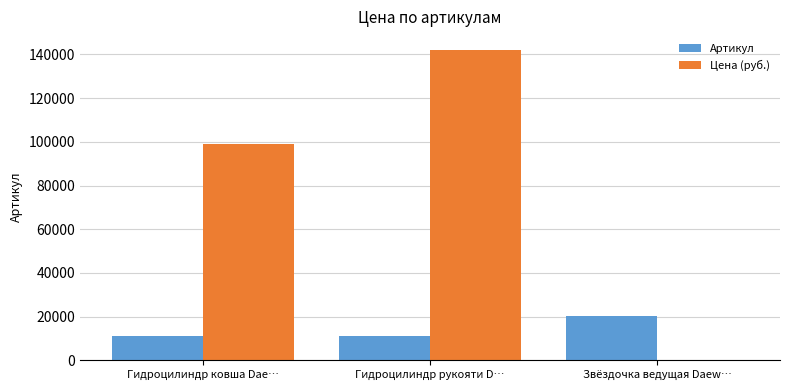

Which series has the largest total across all categories?

Цена (руб.)